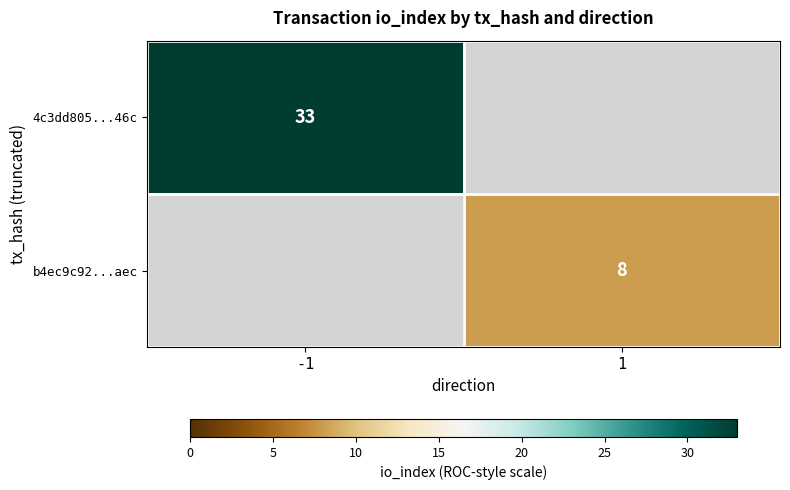

The value of 4c3dd805...46c at -1 is 33. True or false?

True